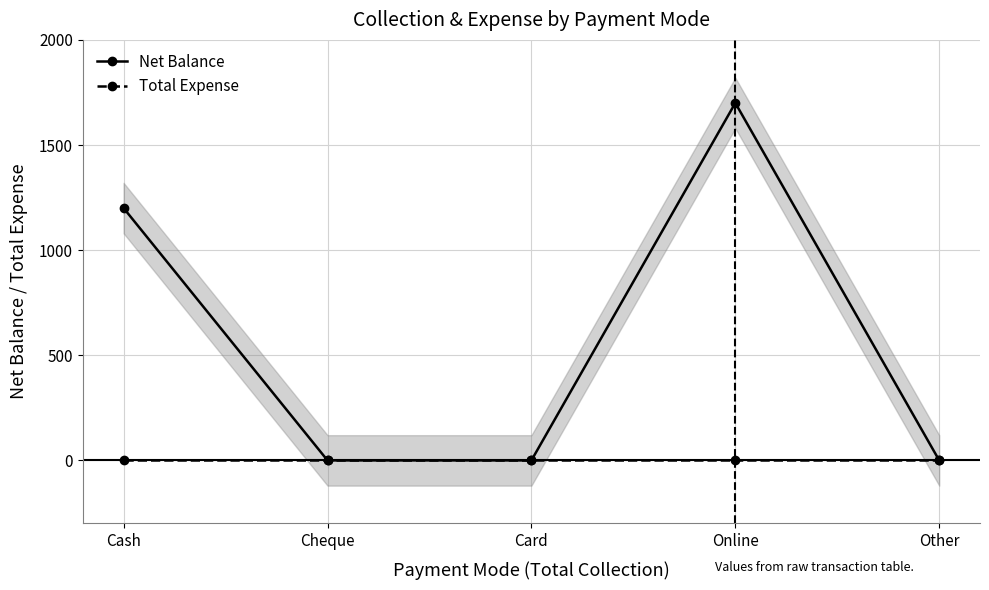

Is the value of Net Balance at Cheque greater than the value of Total Expense at Online?

No